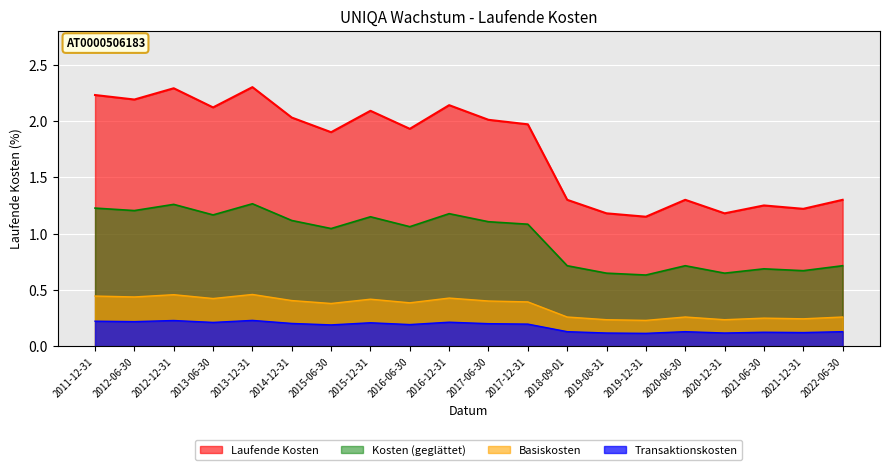

True or false: Kosten (geglättet) and Basiskosten cross at least once.

False